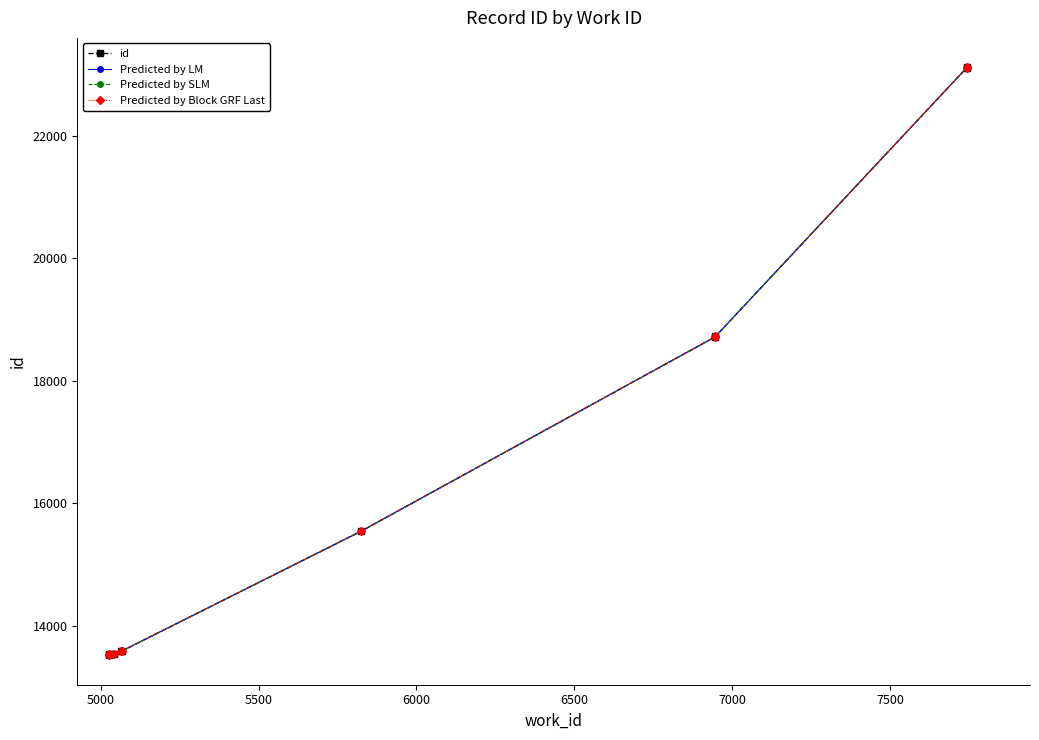

True or false: id and Predicted by Block GRF Last cross at least once.

False